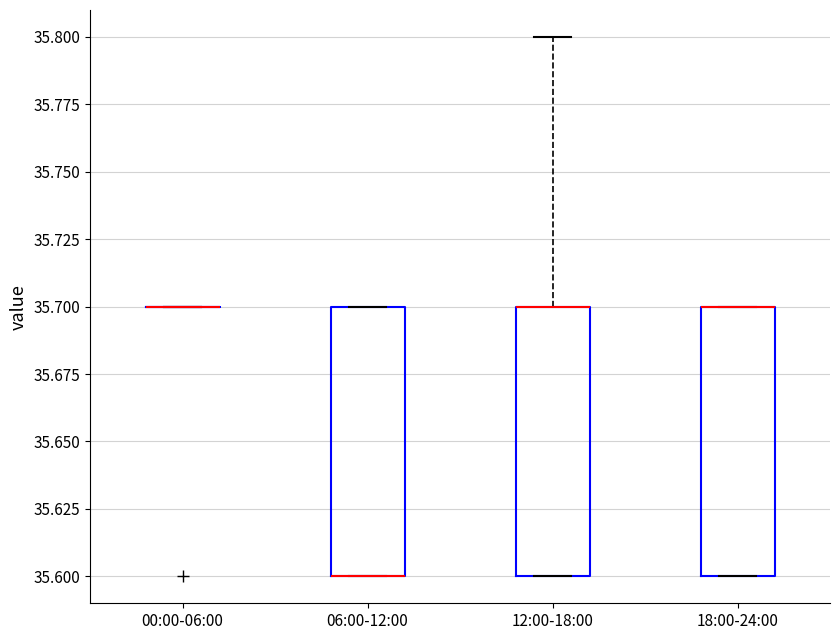

Reading left to right, transcribe this box plot: for each box, give where its median line is, the range the box spans, and where its two whiskers end, as read against the y-axis. The values are not printed on the chart, so give them approximately, as read against the axis.

00:00-06:00: box collapsed to a line at 35.7, whiskers 35.7 to 35.7
06:00-12:00: median 35.6 (drawn on the box's lower edge), box 35.6 to 35.7, whiskers 35.6 to 35.7
12:00-18:00: median 35.7 (drawn on the box's upper edge), box 35.6 to 35.7, whiskers 35.6 to 35.8
18:00-24:00: median 35.7 (drawn on the box's upper edge), box 35.6 to 35.7, whiskers 35.6 to 35.7